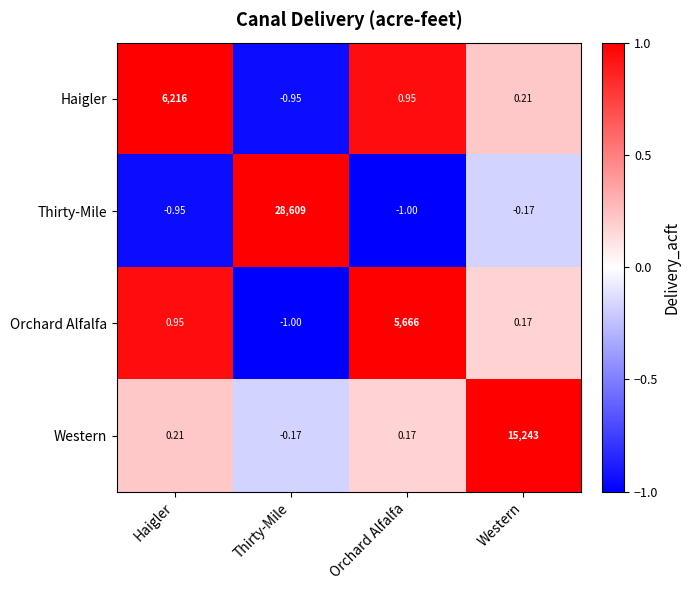

Where does the Orchard Alfalfa series first go above 0?

Haigler